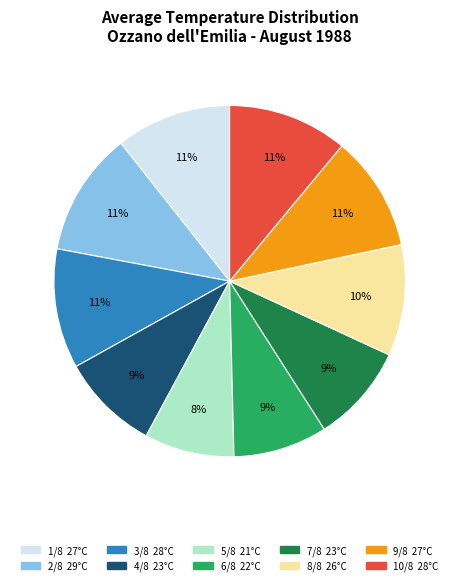

Do 1/8 and 4/8 together represent more than half of the pie?

No